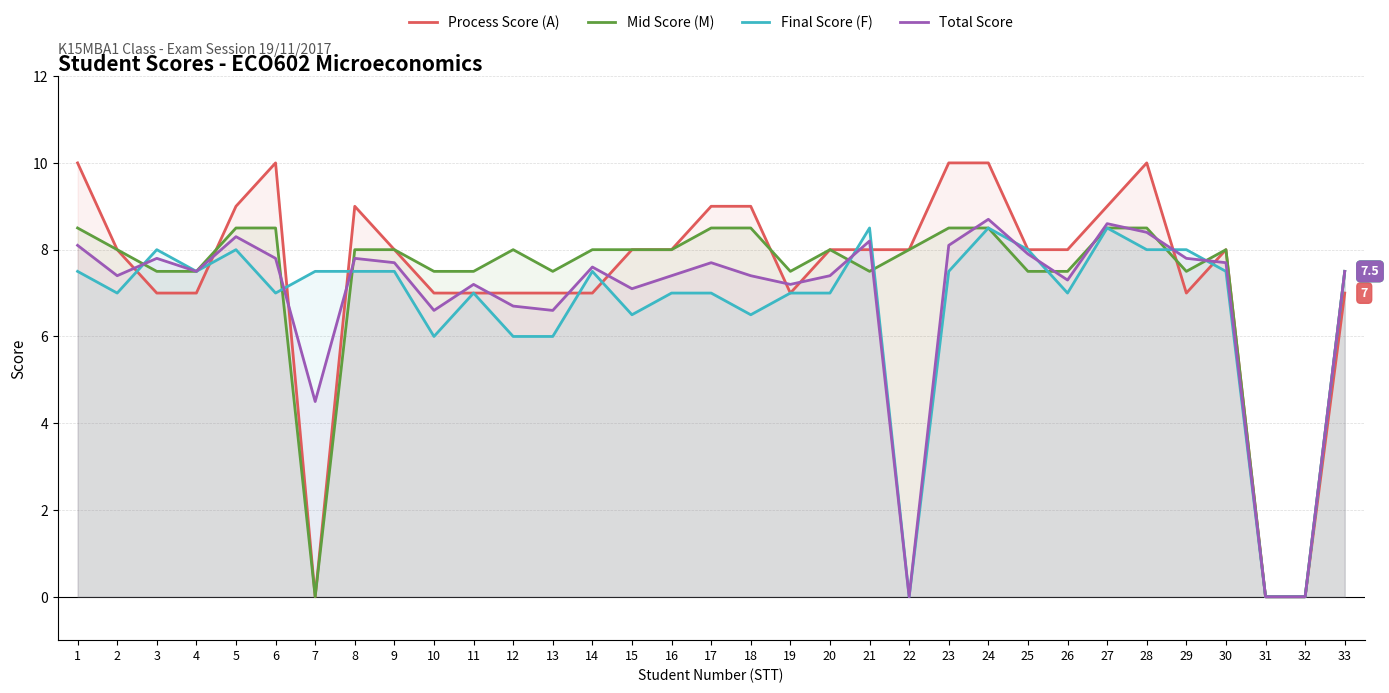

Between 11 and 16, which series saw the biggest shift?

Process Score (A)